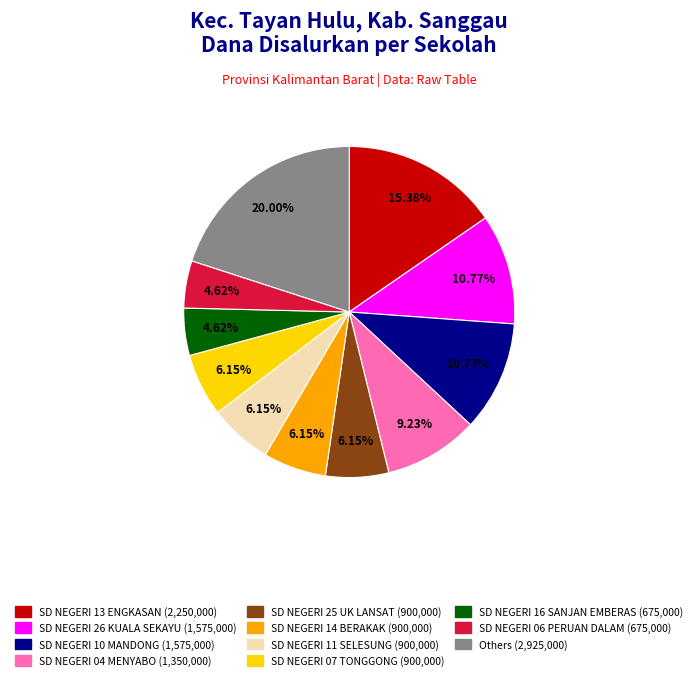

How many slices are in this pie chart?

11